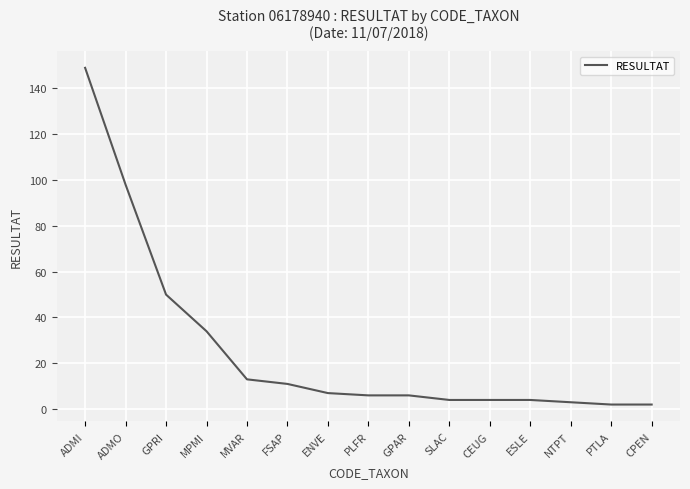

What position from the left is SLAC?

10